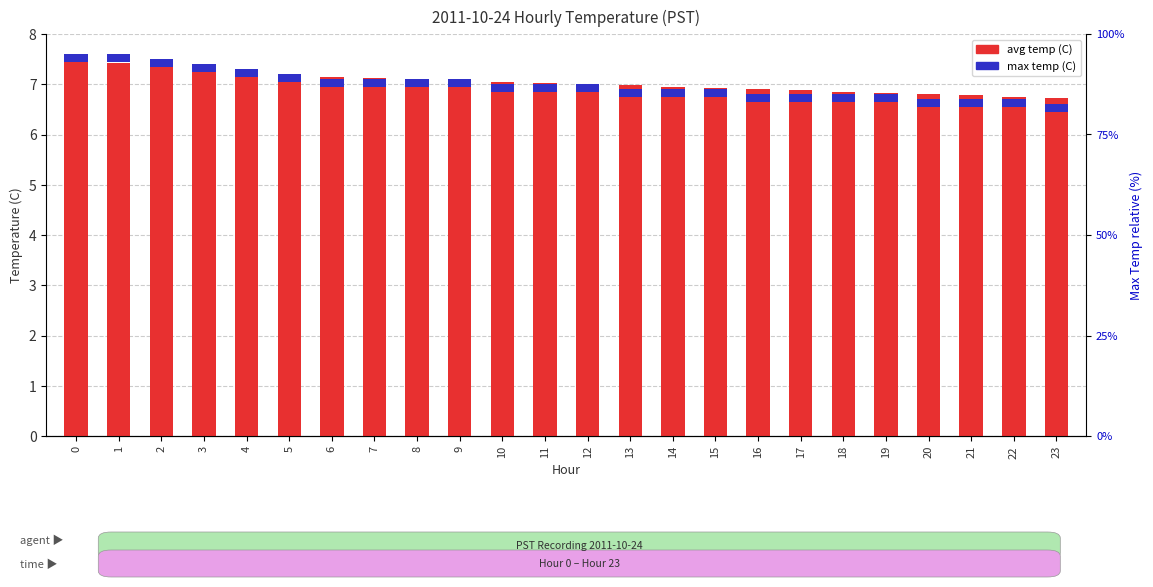

Rank the categories by value from highest to lowest.

0, 1, 2, 3, 4, 5, 6, 7, 8, 9, 10, 11, 12, 13, 14, 15, 16, 17, 18, 19, 20, 21, 22, 23